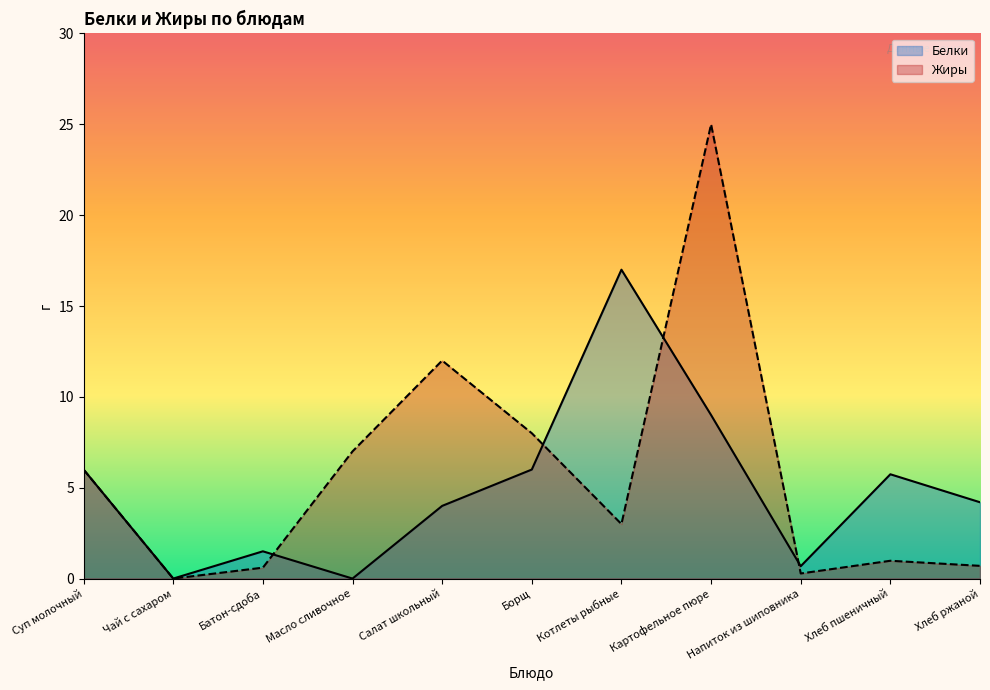

At which category is the sum across all series the highest?

Картофельное пюре